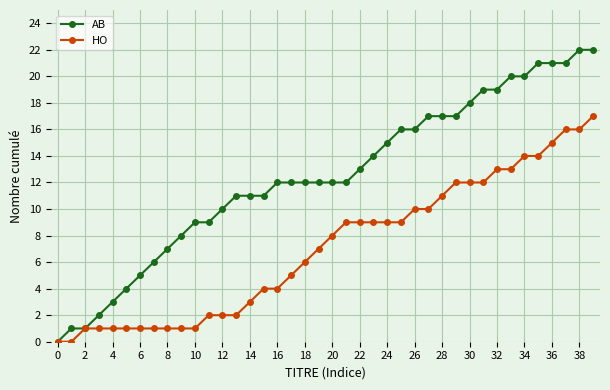

What is the greatest value displayed?

22